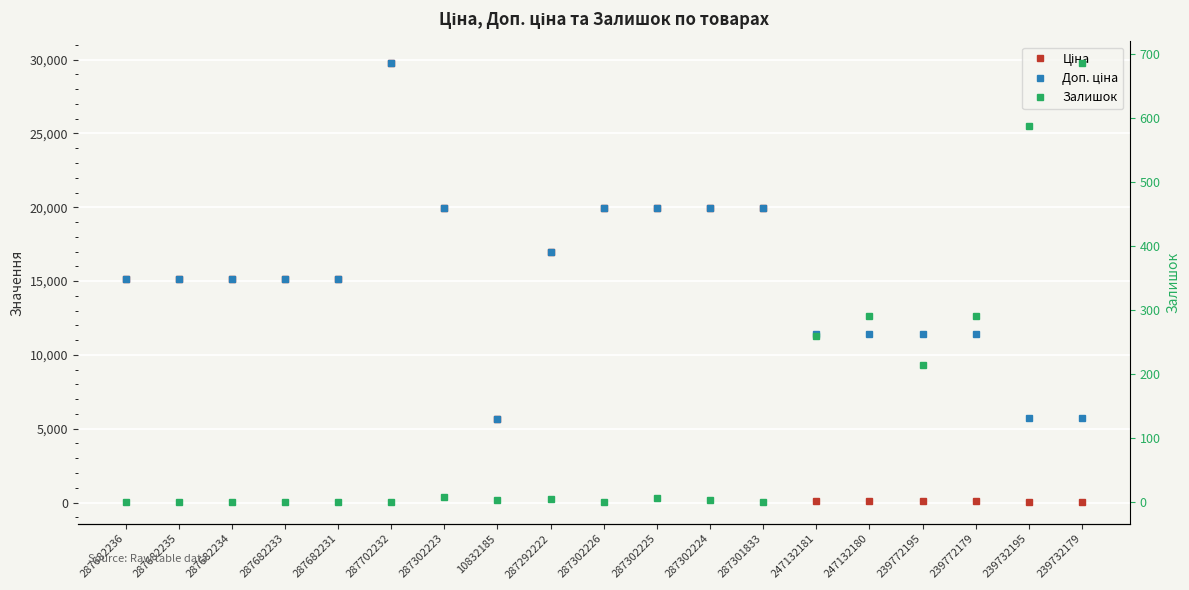

Which series changed the most between 287682236 and 287292222?

Ціна